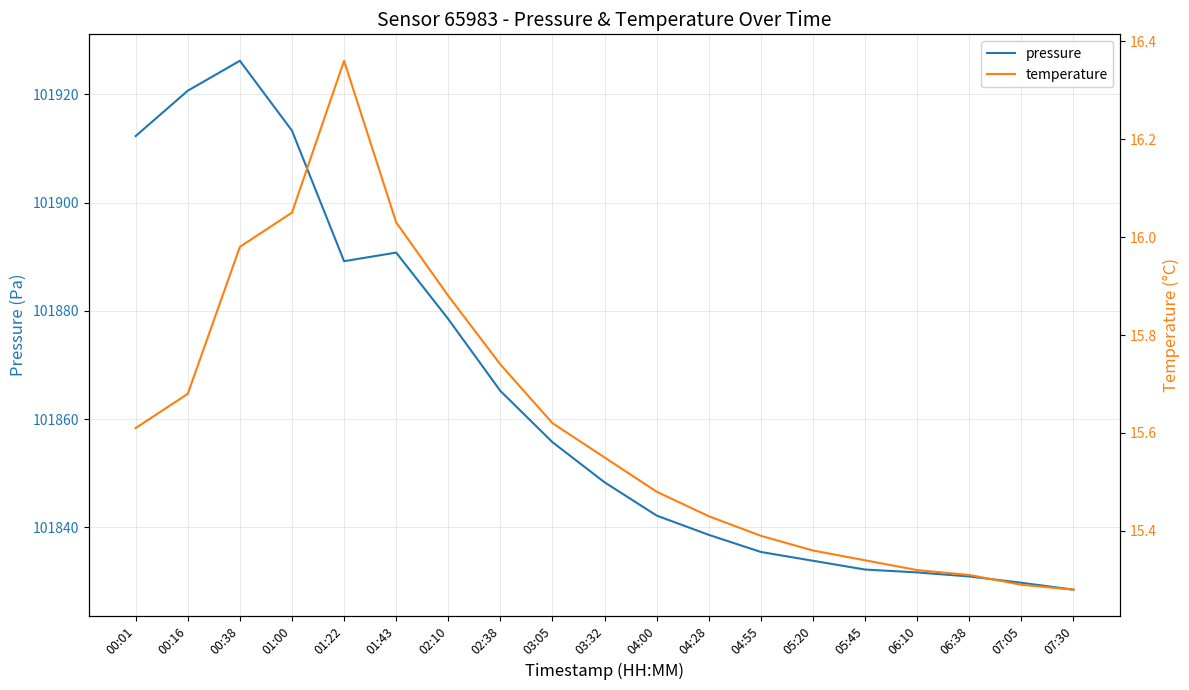

What is the approximate value of temperature at 07:30?

15.3